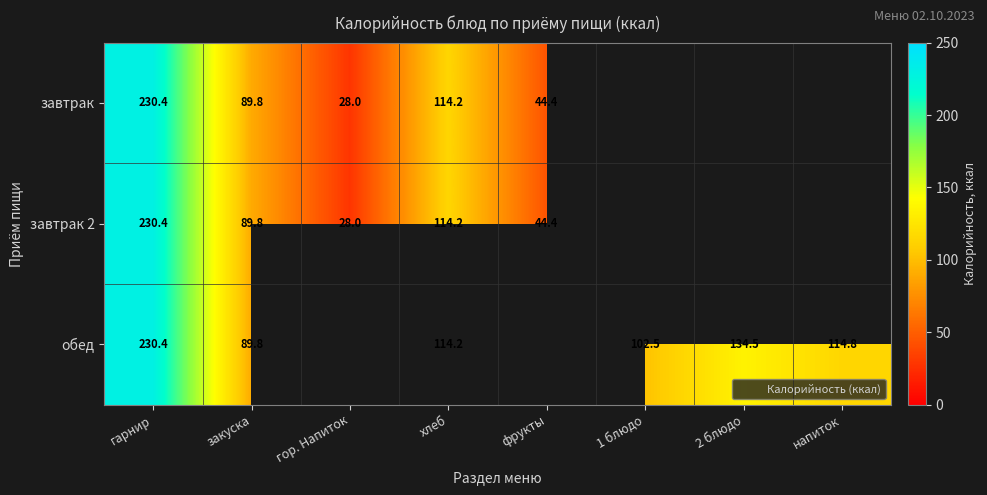

Is it true that завтрак 2 equals 185.1 at хлеб?

False